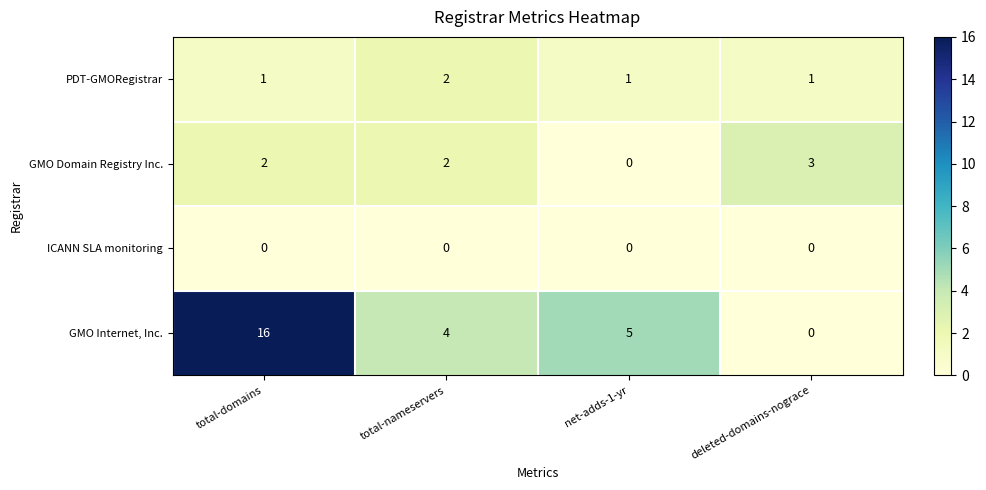

The value of GMO Internet, Inc. at total-nameservers is 2. True or false?

False